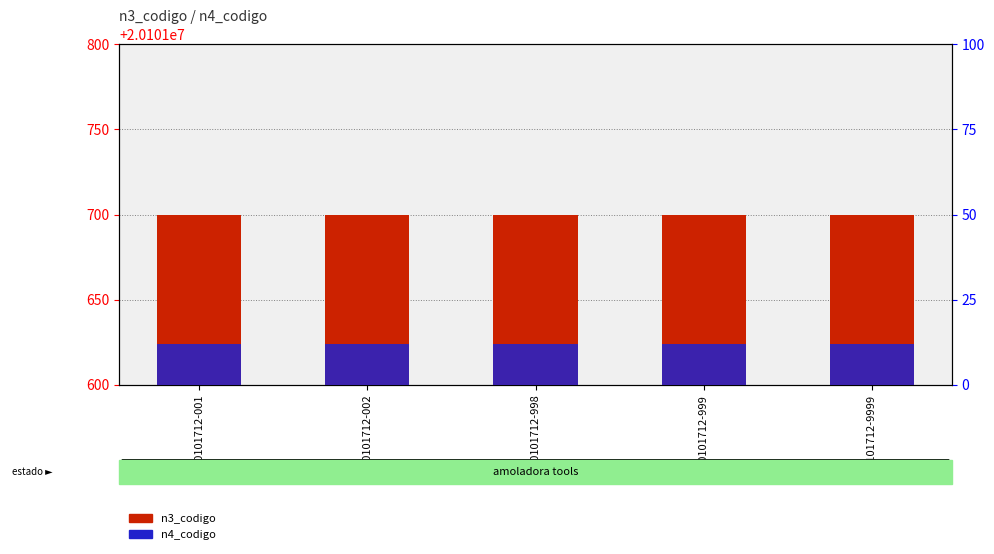

Between 20101712-002 and 20101712-9999, which series saw the biggest shift?

n3_codigo